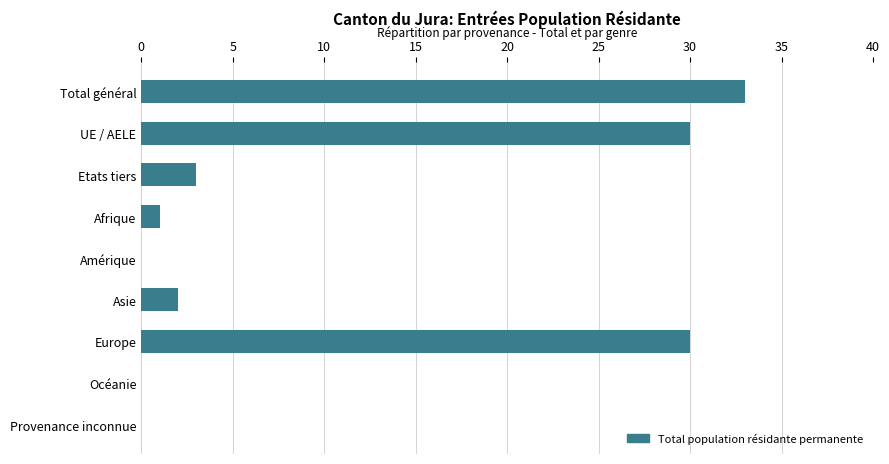

What is the sum of the values at Europe and Asie?

32